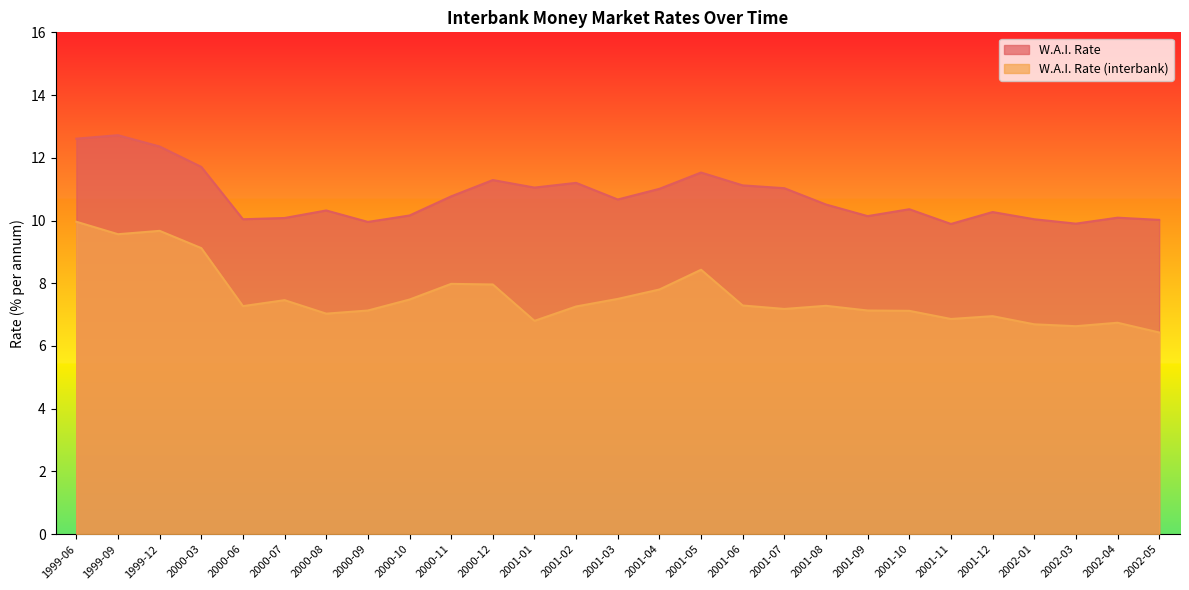

How many lines are shown in the chart?

2